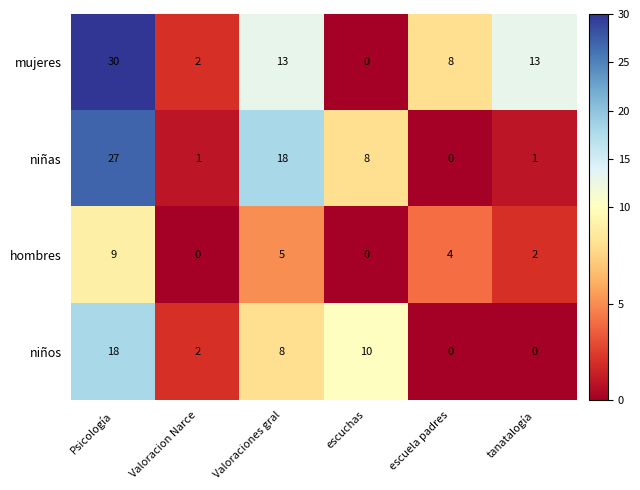

Which series changed the most between Psicología and Valoracion Narce?

mujeres